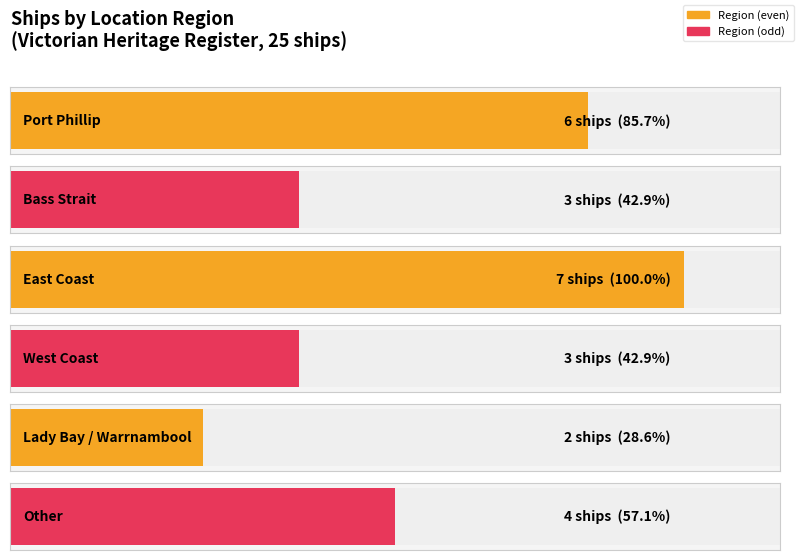

Count the number of categories in the chart.

6